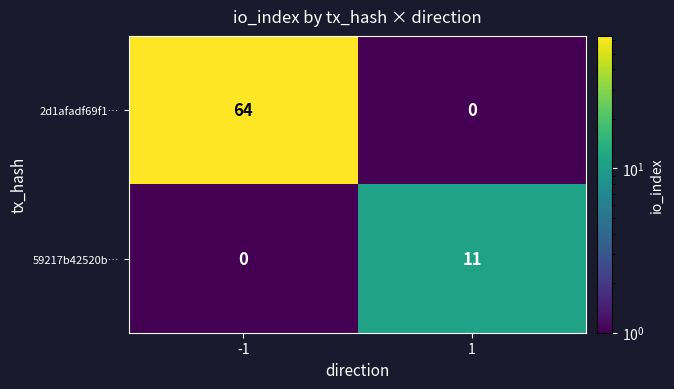

What is the difference between the maximum and minimum values in the 59217b42520b… series?

11